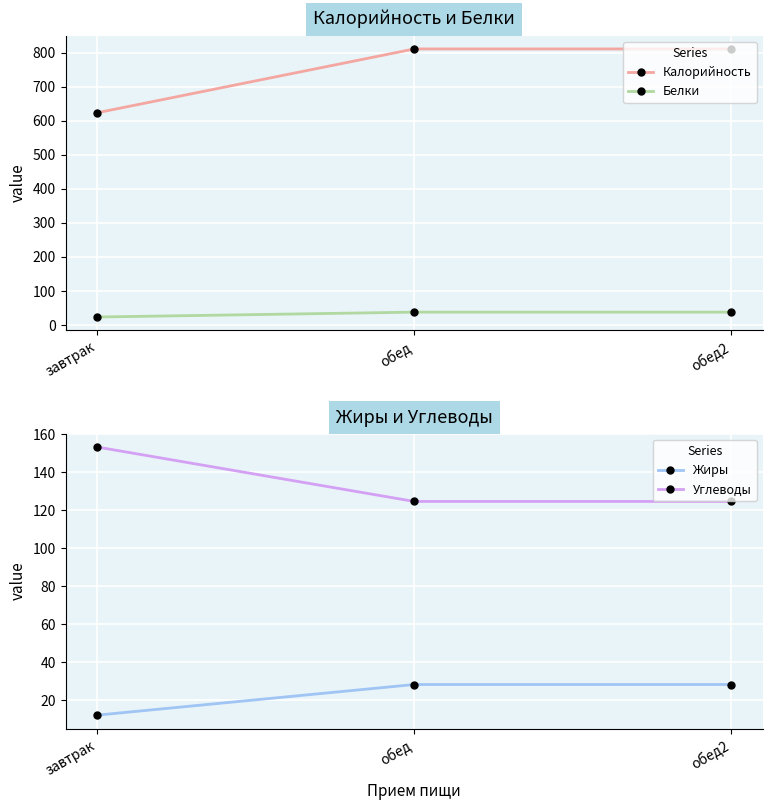

Reading right to left, extract all data points from this chart.

Калорийность: обед2=810.5	обед=810.5	завтрак=623.1
Белки: обед2=37.7	обед=37.7	завтрак=23.4
Жиры: обед2=28.2	обед=28.2	завтрак=12.1
Углеводы: обед2=124.7	обед=124.7	завтрак=153.3